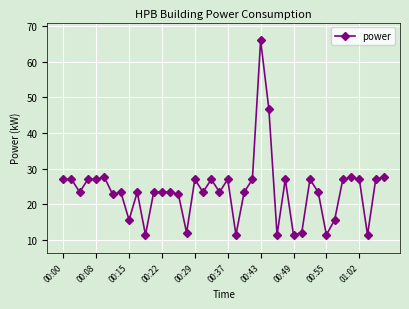

What is the value of the 35th point from the left?

27.0